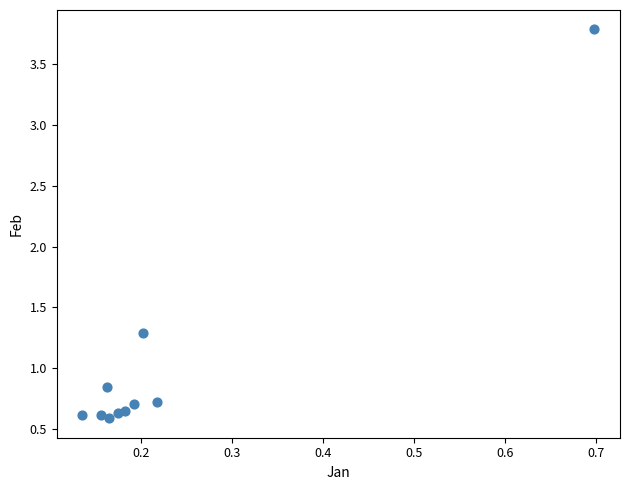

What Y value in the scatter plot is closest to 2?

1.3